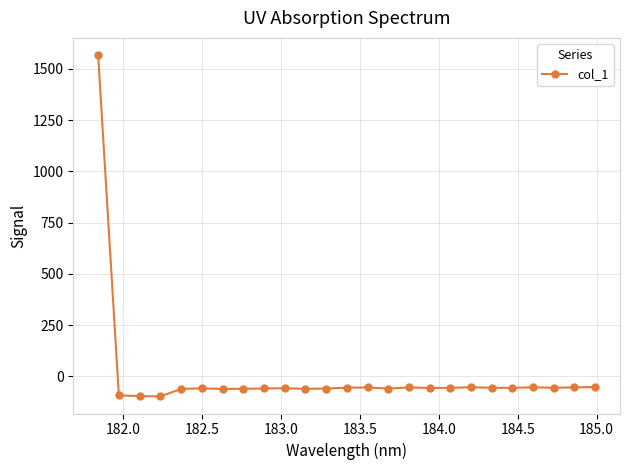

What is the value of the 4th point from the left?

-97.7